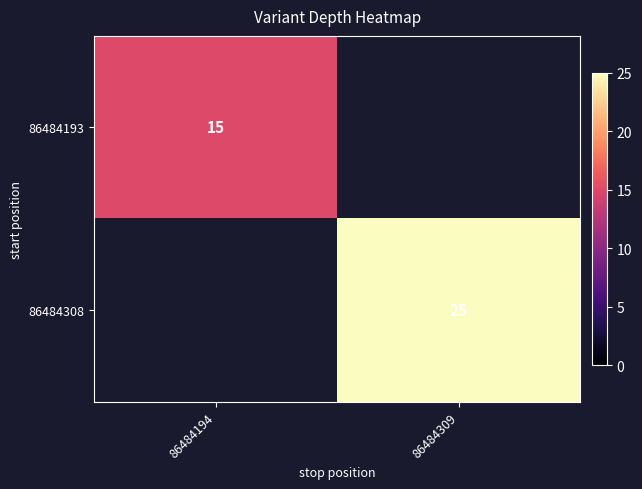

Is it true that 86484193 equals 15 at 86484194?

True